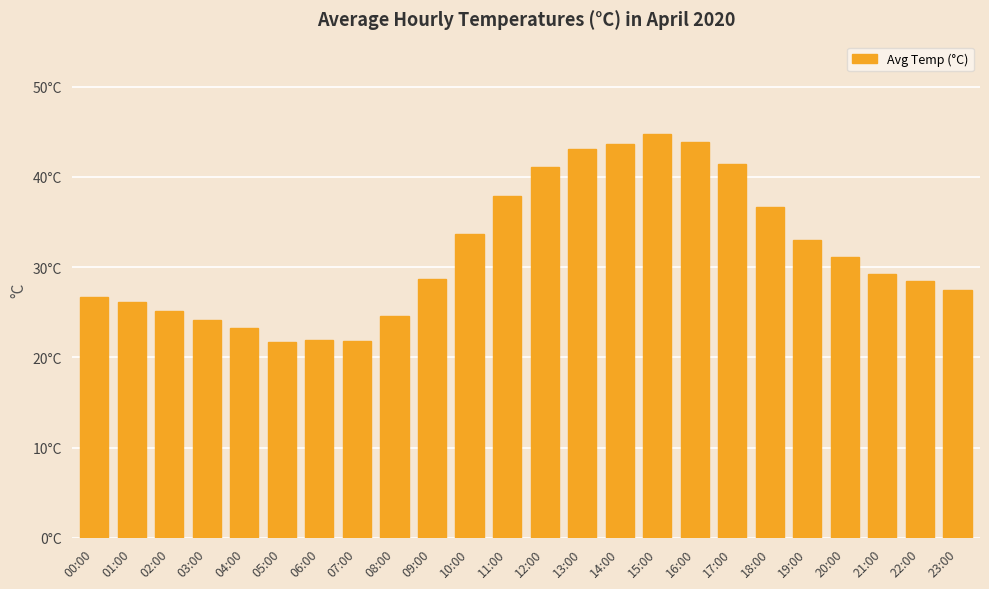

What is the value of the 14th bar from the left?

43.1